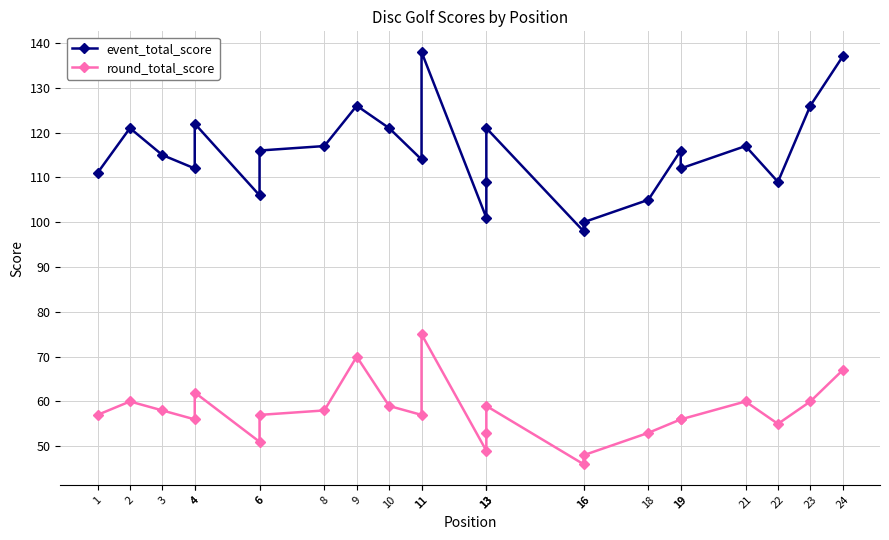

How many data points does each series have?

24